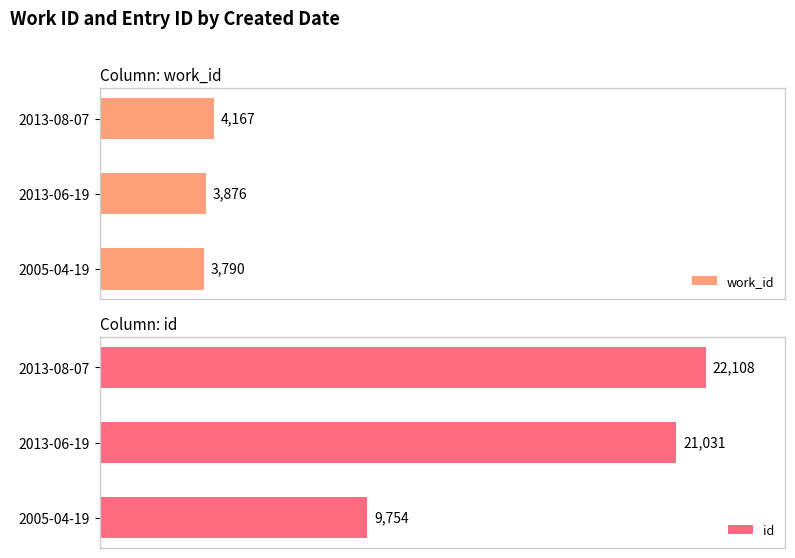

Read the work_id value at 2013-06-19, to the nearest 10.

3880